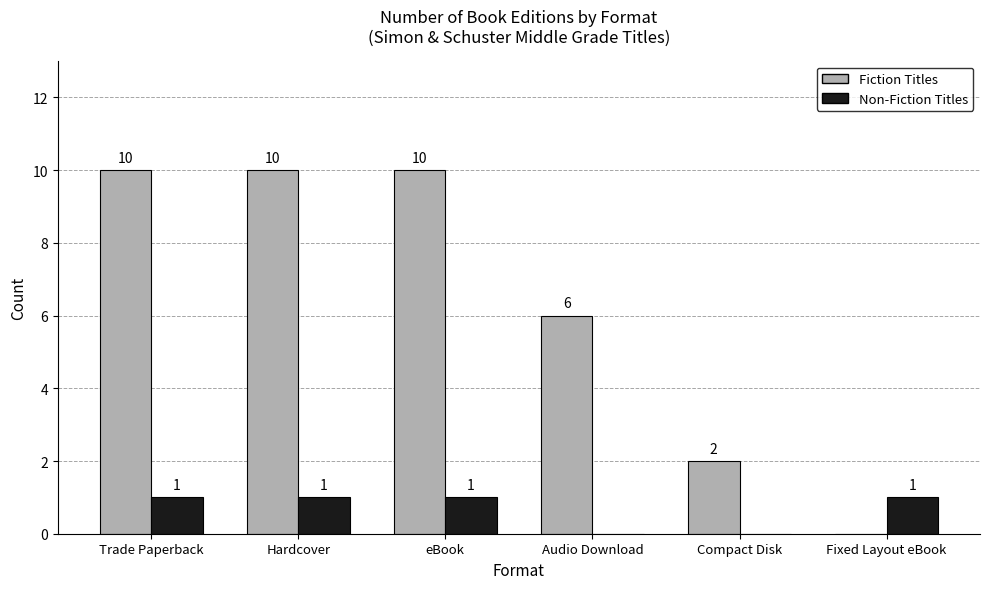

Reading left to right, what are all the values shown in this chart?

Fiction Titles: 10	10	10	6	2	0
Non-Fiction Titles: 1	1	1	0	0	1